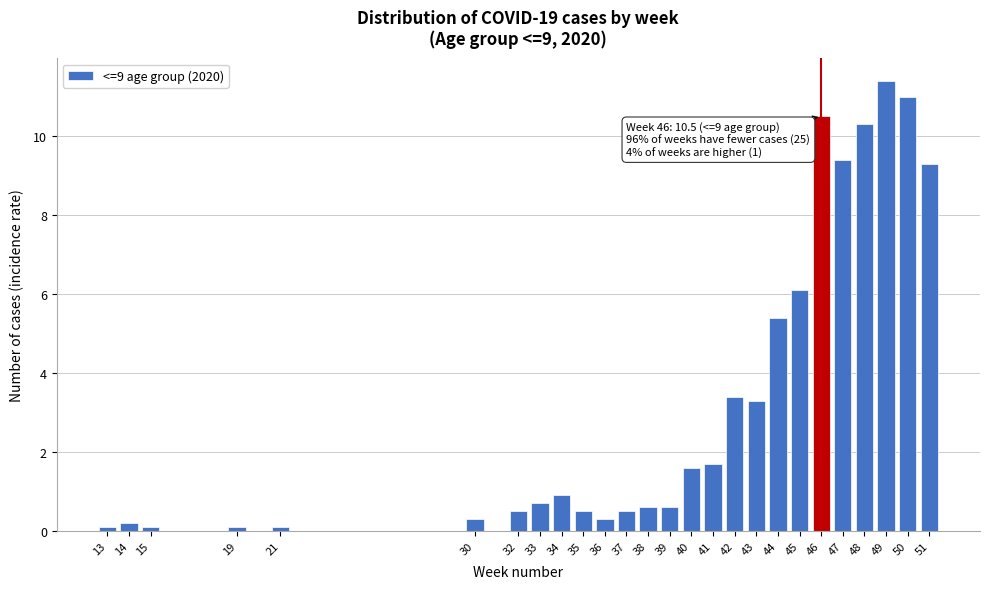

Reading left to right, what are all the values shown in this chart?

13=0.1	14=0.2	15=0.1	19=0.1	21=0.1	30=0.3	32=0.5	33=0.7	34=0.9	35=0.5	36=0.3	37=0.5	38=0.6	39=0.6	40=1.6	41=1.7	42=3.4	43=3.3	44=5.4	45=6.1	46=10.5	47=9.4	48=10.3	49=11.4	50=11.0	51=9.3